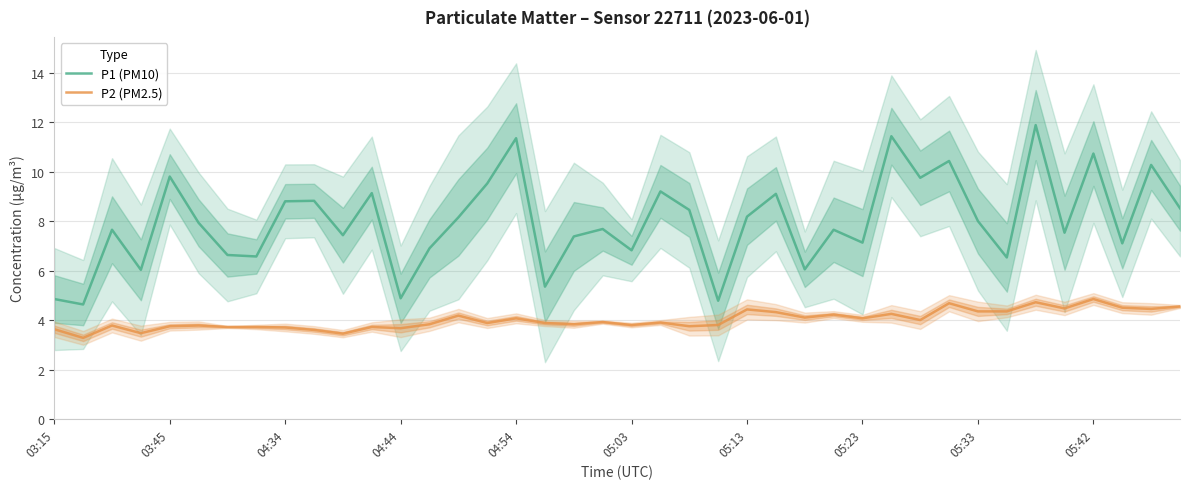

True or false: P2 (PM2.5) and P1 (PM10) intersect in this chart.

False